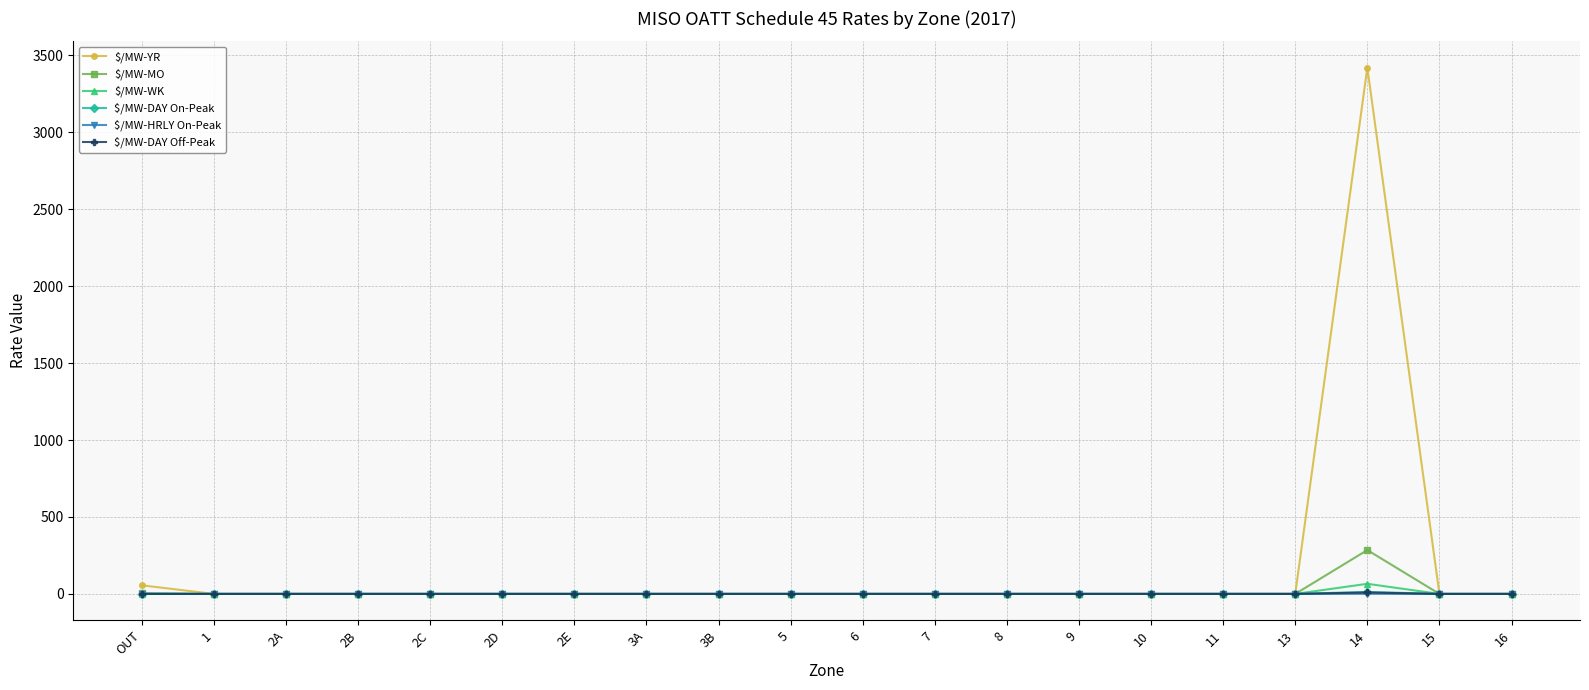

The value of $/MW-WK at 5 is 0.0. True or false?

True